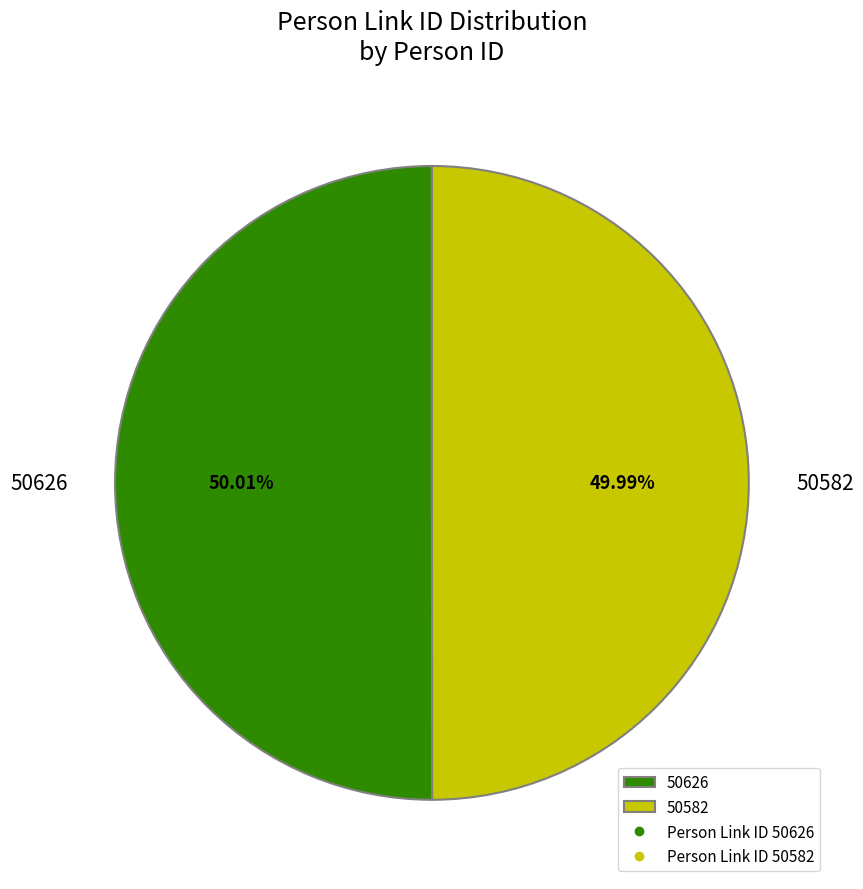

Approximately how many times larger is the value at 50582 compared to 50626?

1.0